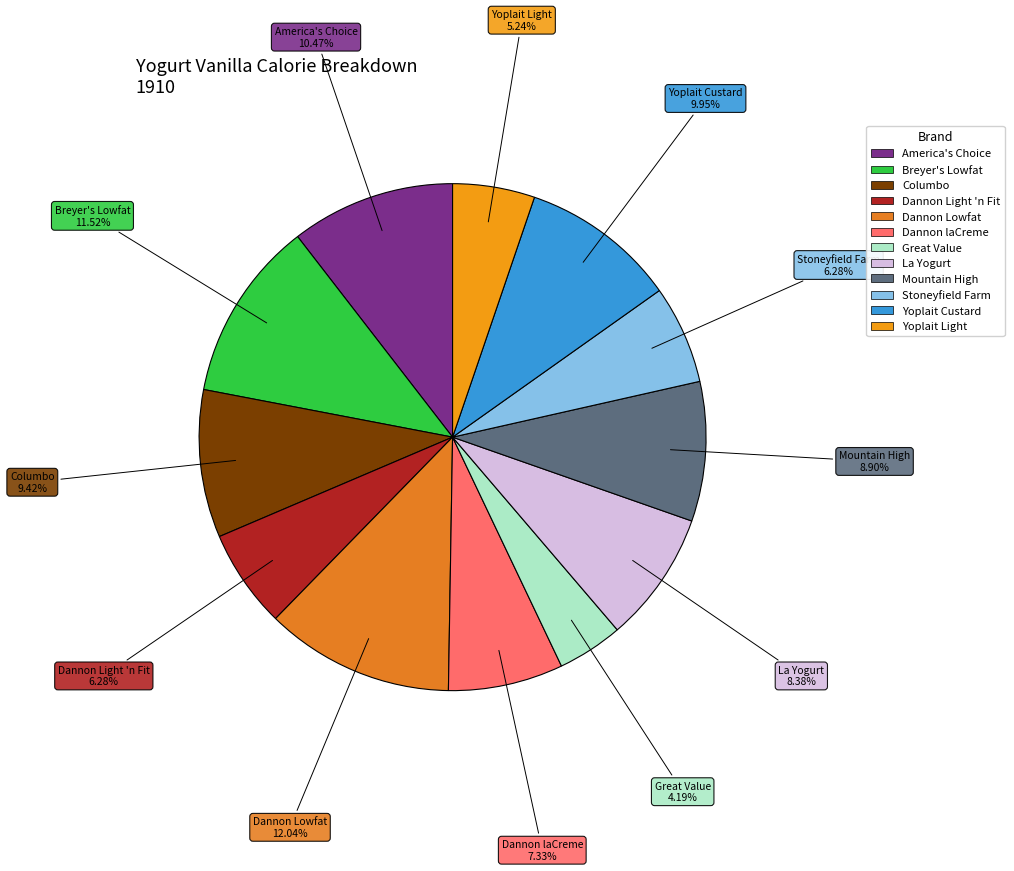

What is the smallest slice in the pie chart?

Great Value